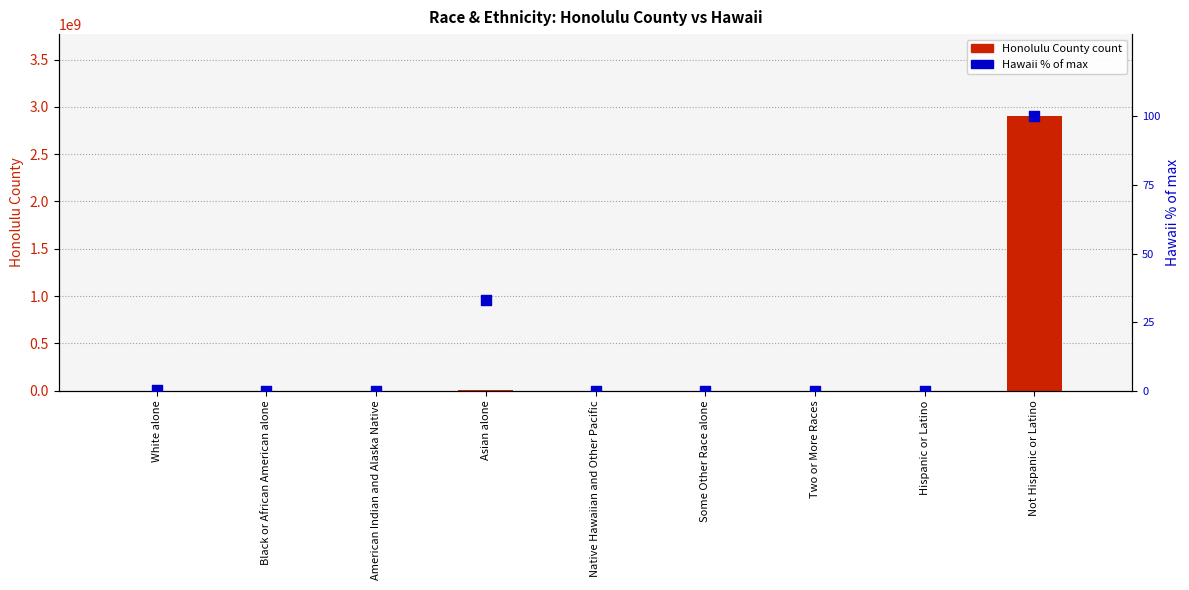

At how many categories does at least one series exceed 1621978487?

1